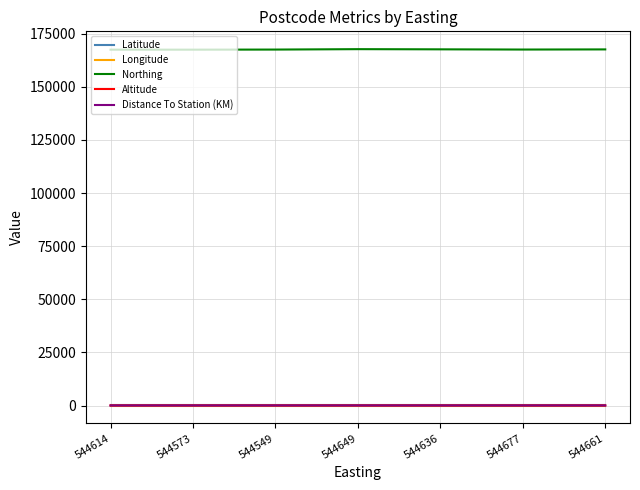

Is it true that Northing equals 167497.0 at 544614?

True